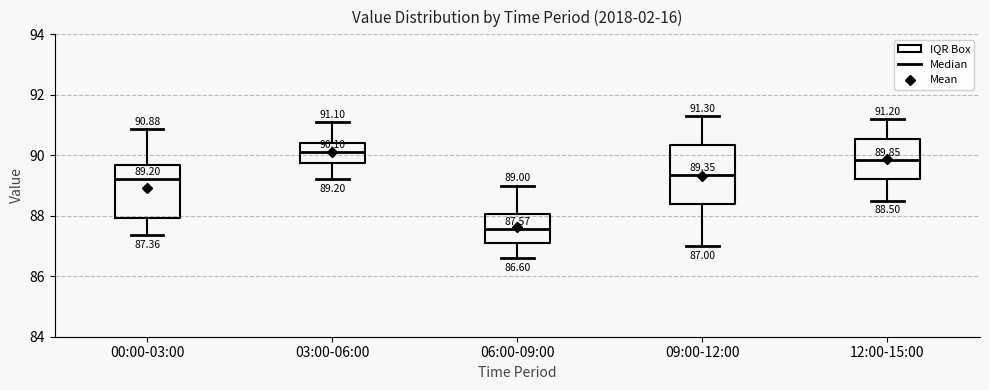

Which box has the lowest median line?

06:00-09:00